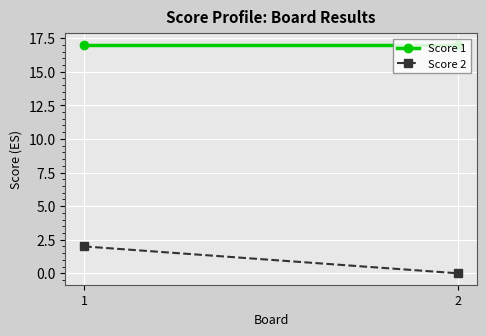

List the series in order of their overall mean, highest first.

Score 1, Score 2